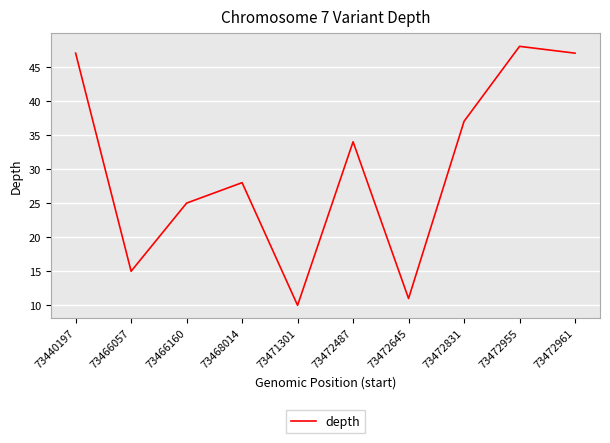

At which category does the chart reach its peak across all series?

73472955